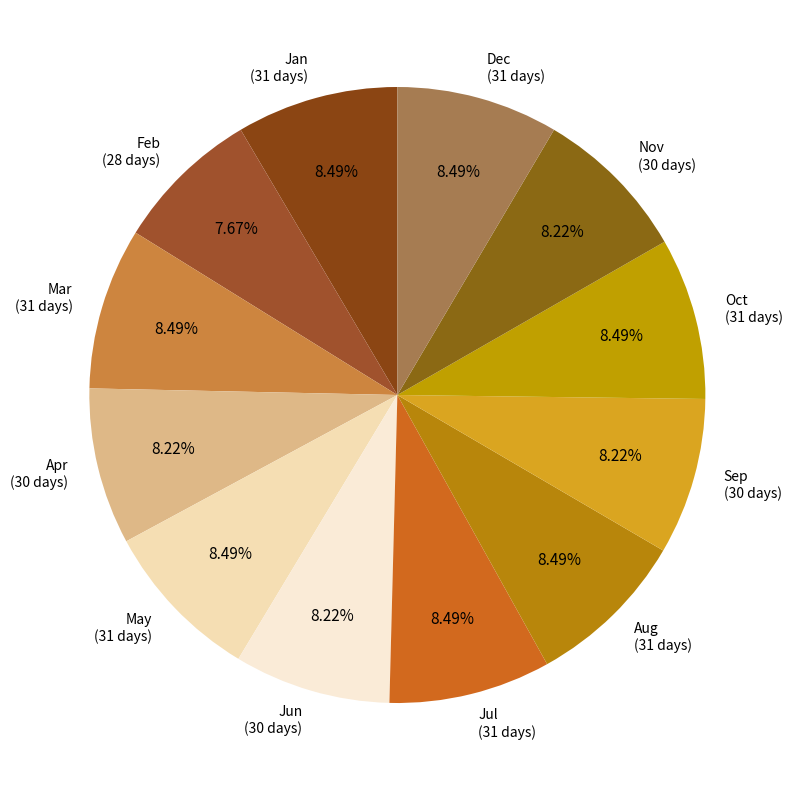

What is the ratio of the value at Nov (30 days) to the value at Feb (28 days)?

1.1